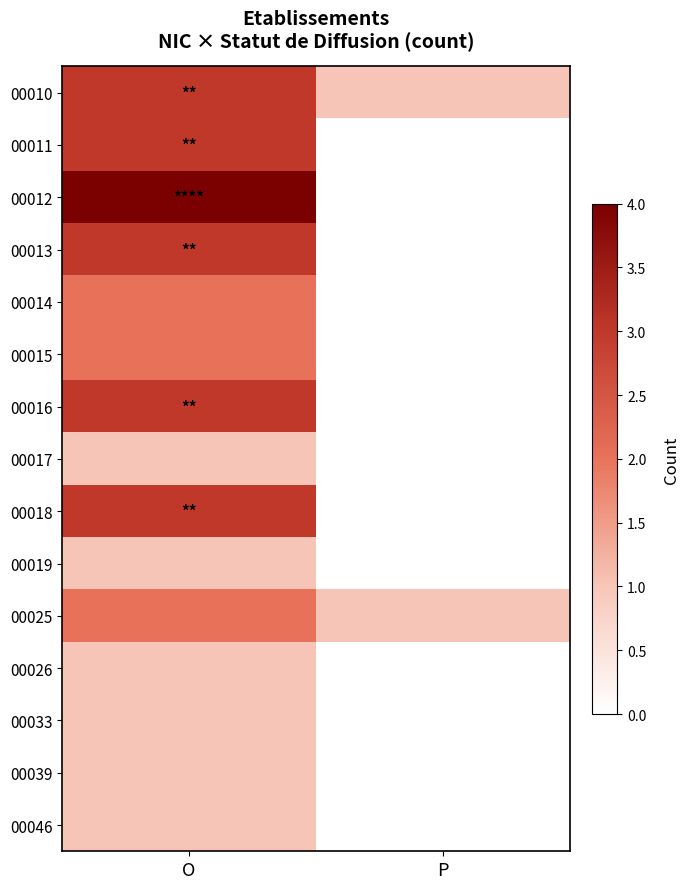

Between O and P, which is larger?

O